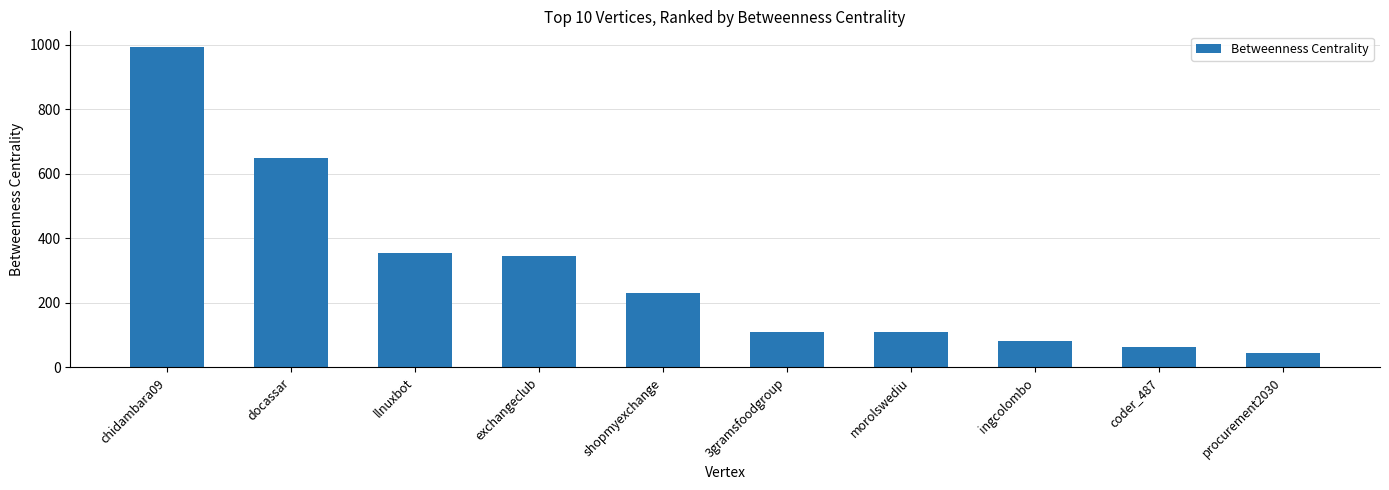

What value does the data have at procurement2030?

44.8